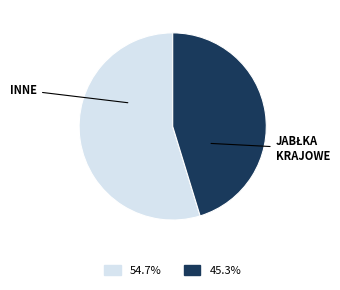

Does any single category account for the majority?

Yes